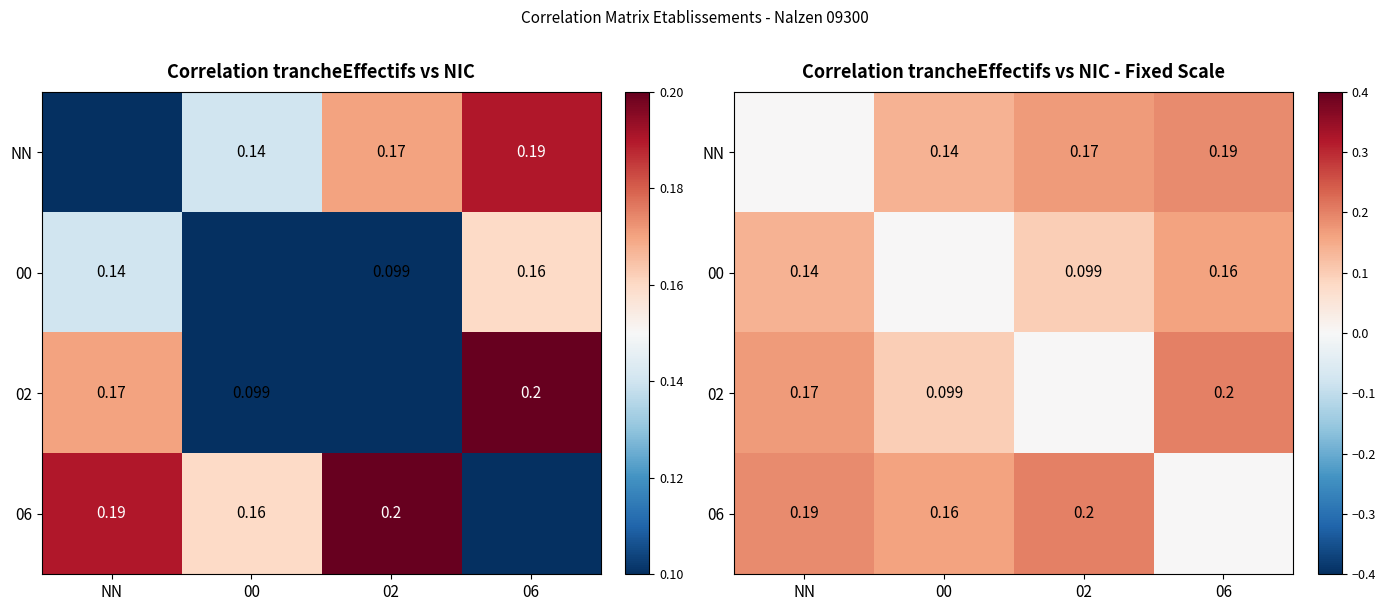

List the series in order of their peak value, lowest first.

00, NN, 02, 06